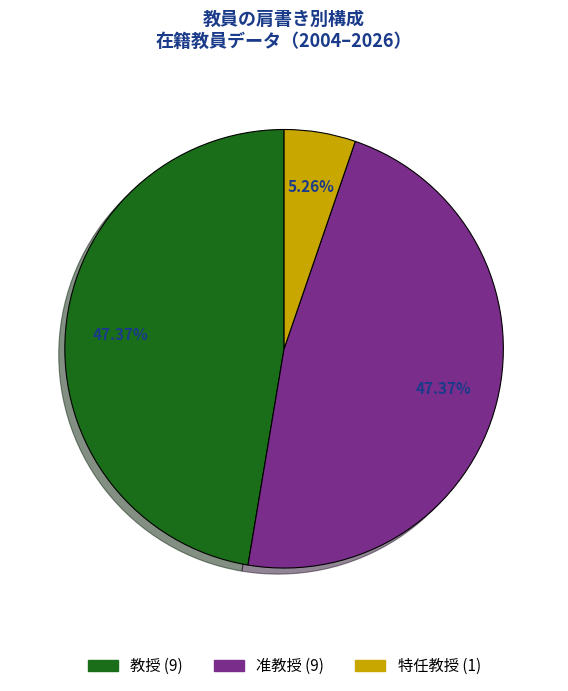

Does any single category account for the majority?

No